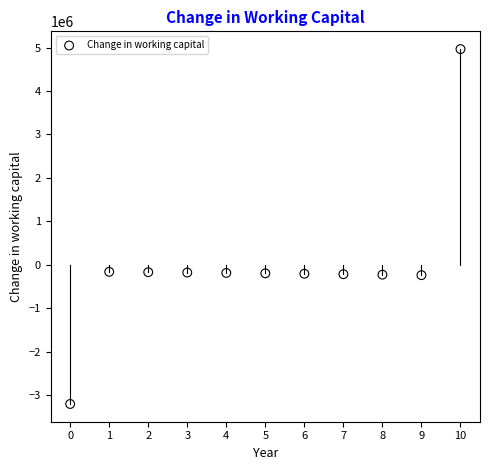

What is the range of Y values (max minus min)?

8164250.3